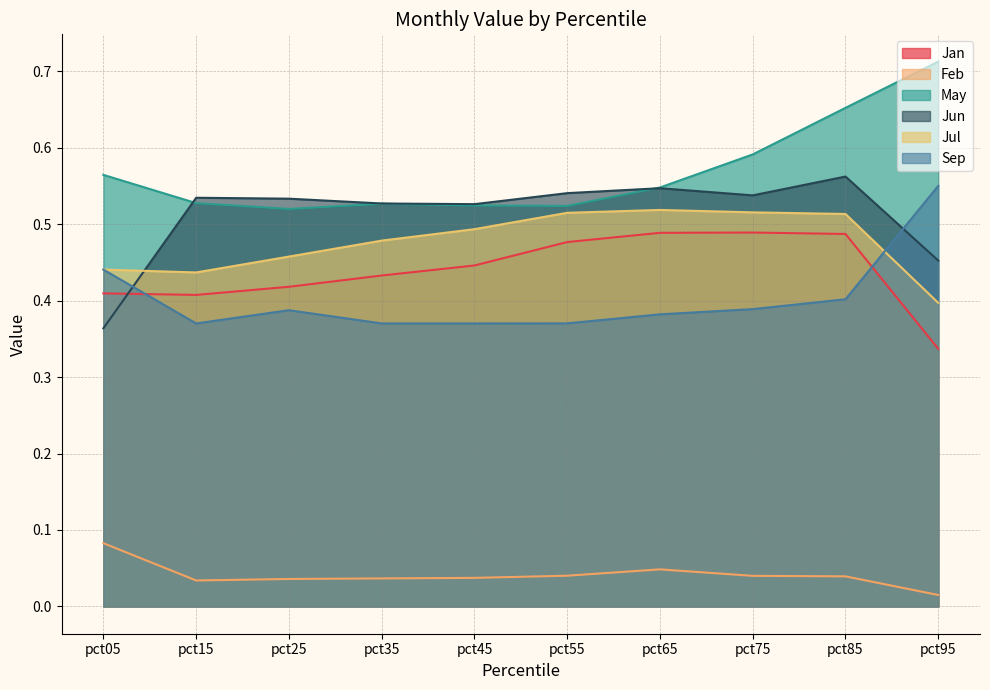

How many lines are shown in the chart?

6